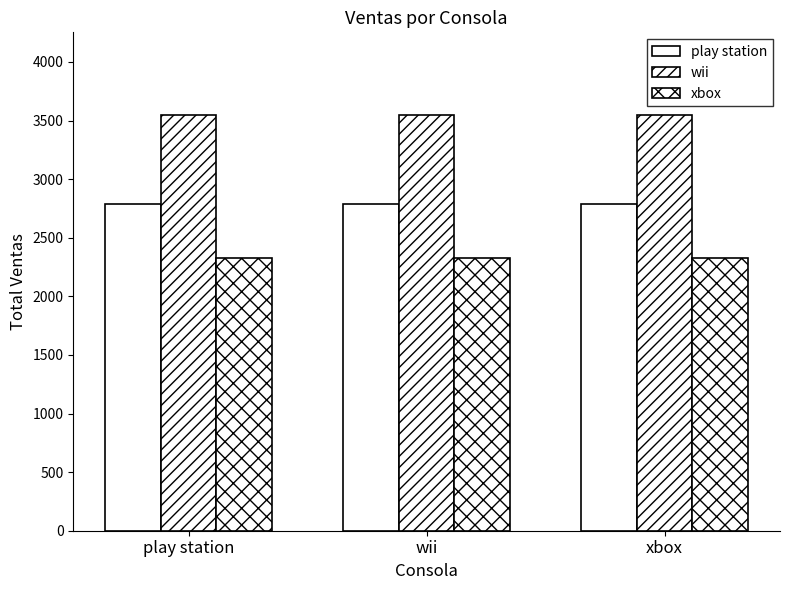

At which label does xbox reach its peak?

play station